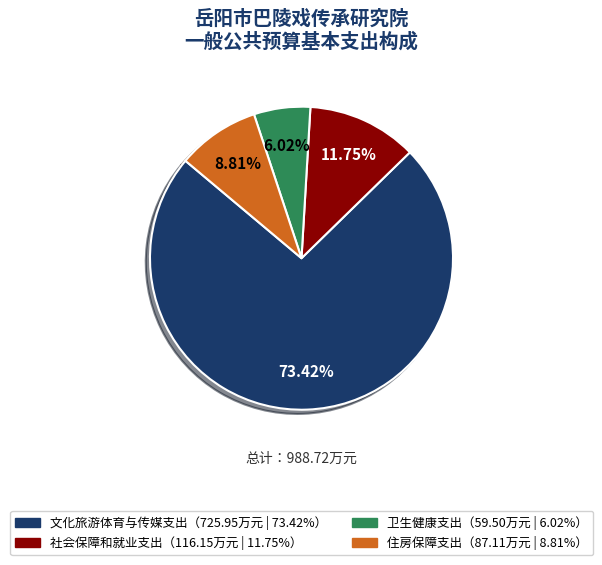

Does any single category account for the majority?

Yes